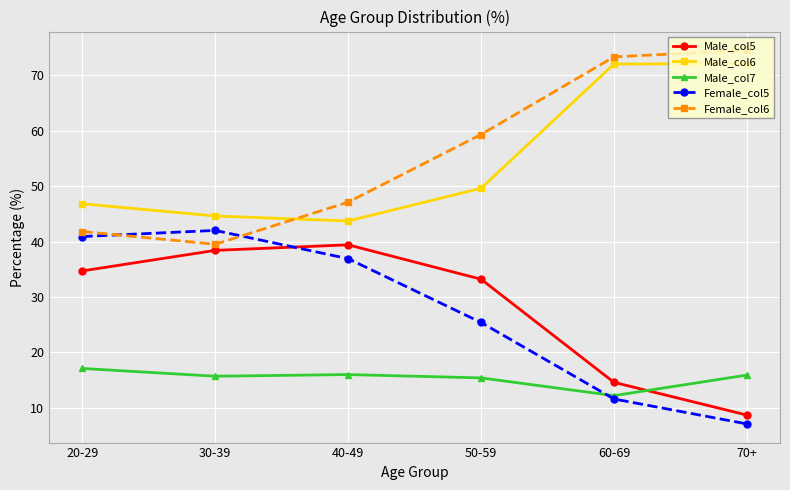

How many lines are shown in the chart?

5